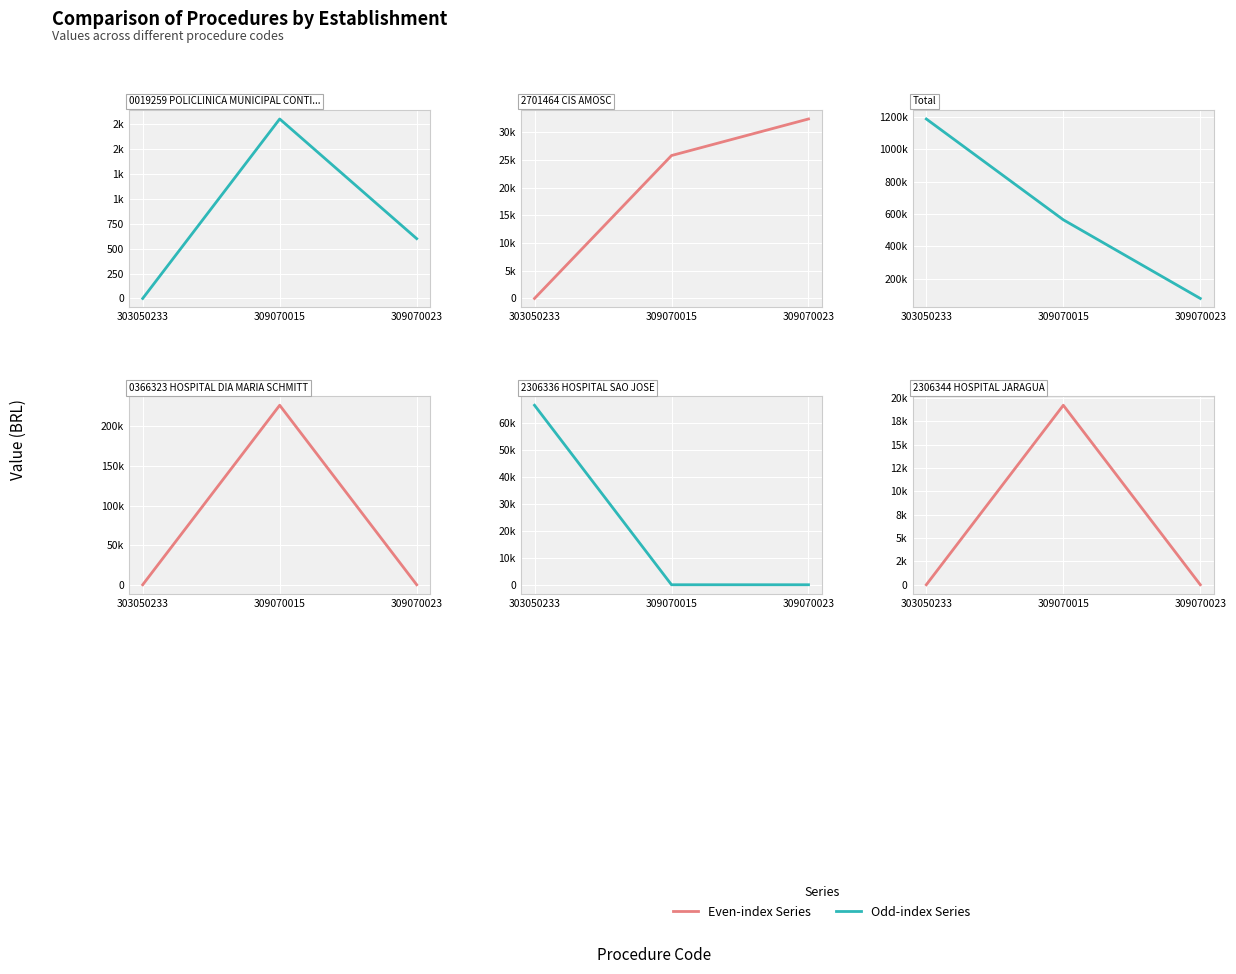

Is this an area chart (filled region under the line)?

No